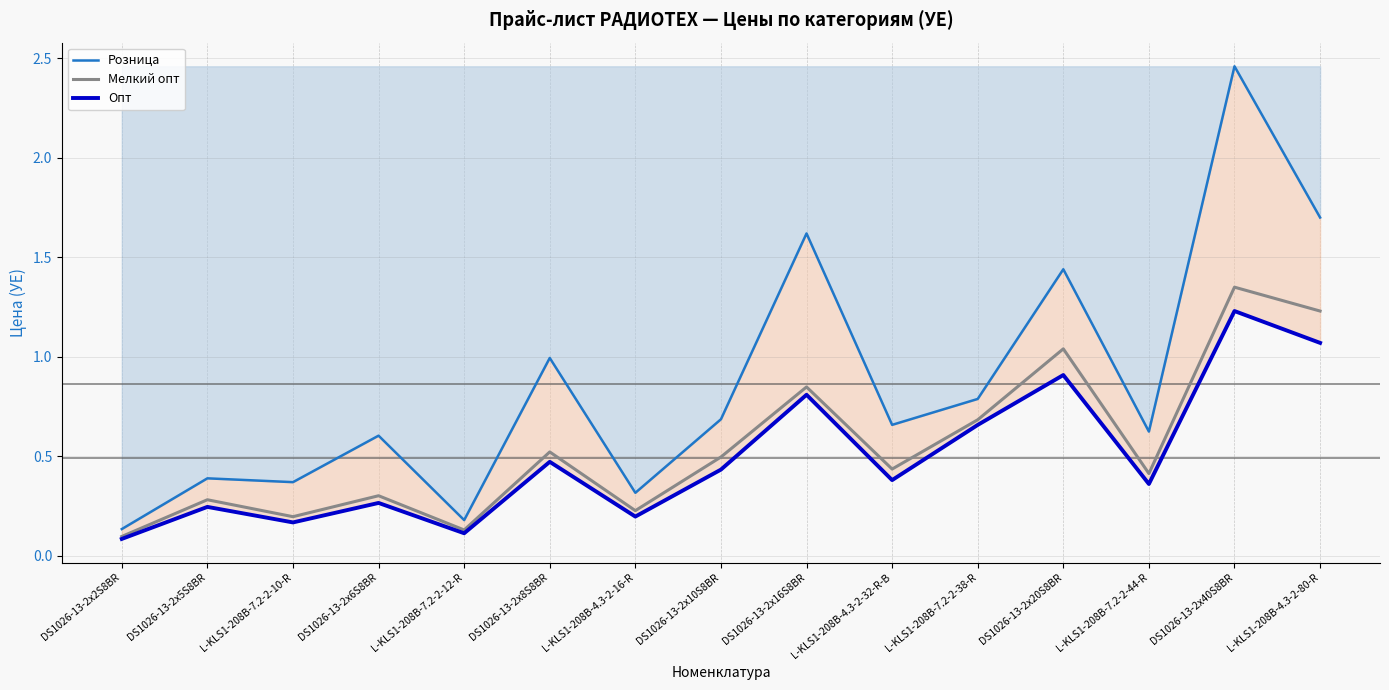

The Розница series shows 0.7 at L-KLS1-208B-4.3-2-32-R-B. True or false?

True